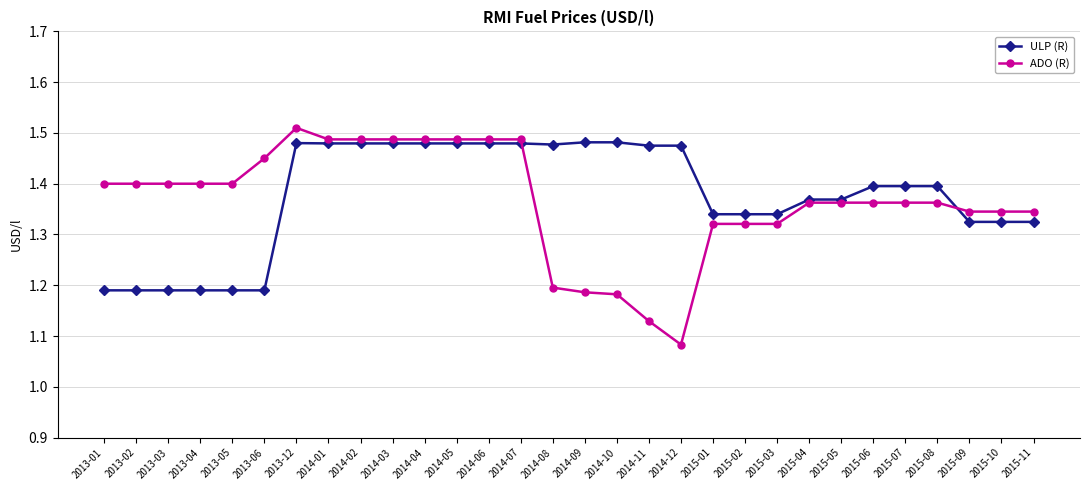

What is the label of the 28th point from the left?

2015-09